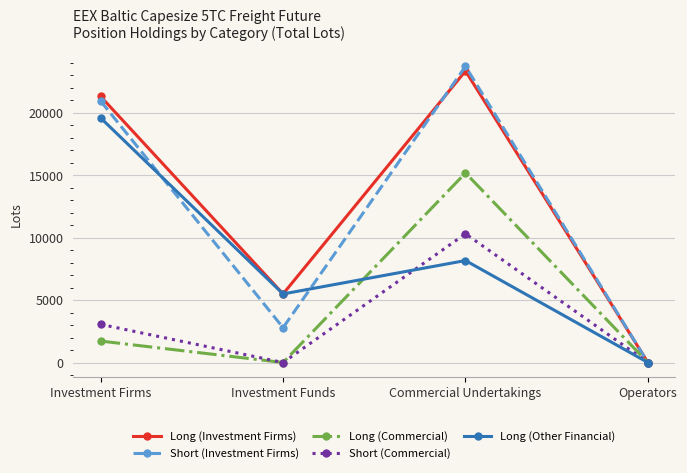

Which series has the widest spread of values?

Short (Investment Firms)